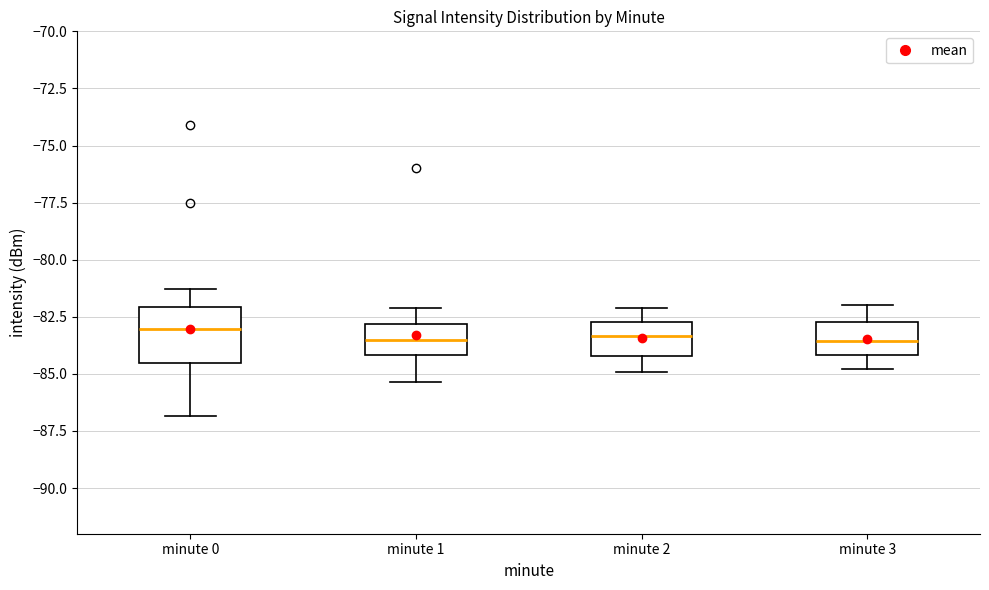

Reading left to right, transcribe this box plot: for each box, give where its median line is, the range the box spans, and where its two whiskers end, as read against the y-axis. The values are not printed on the chart, so give them approximately, as read against the axis.

minute 0: median -83.0, box -84.5 to -82.0, whiskers -87.0 to -81.5
minute 1: median -83.5, box -84.0 to -83.0, whiskers -85.5 to -82.0
minute 2: median -83.5, box -84.0 to -82.5, whiskers -85.0 to -82.0
minute 3: median -83.5, box -84.0 to -82.5, whiskers -85.0 to -82.0